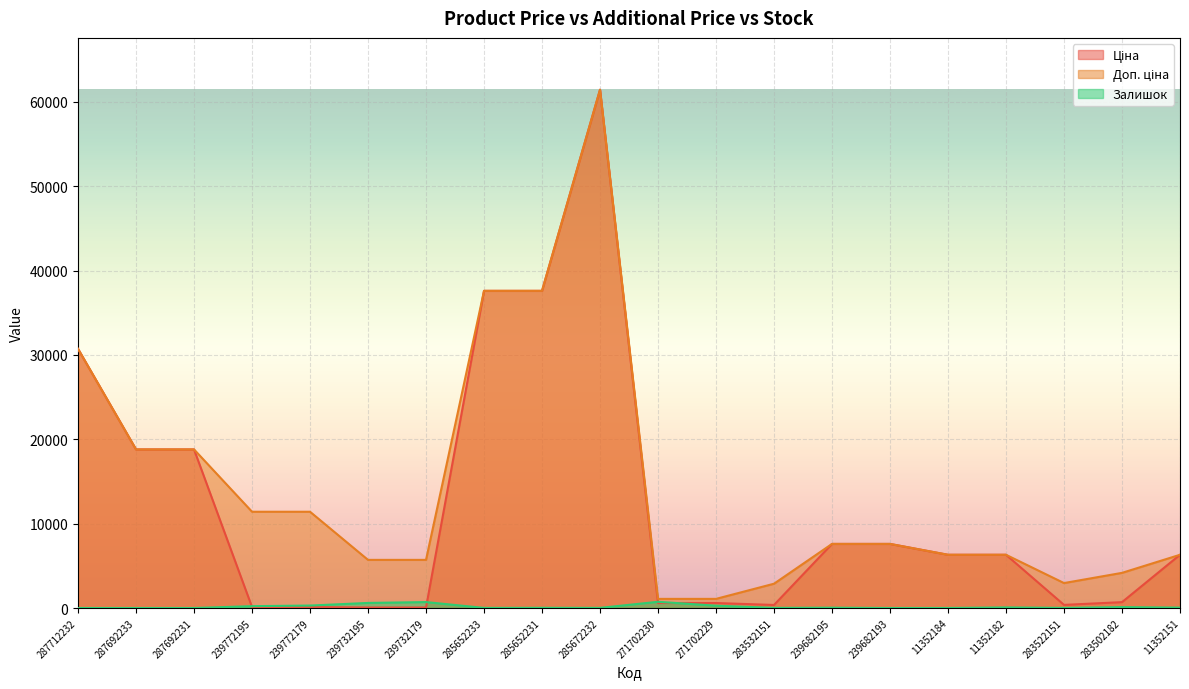

Which series has the largest total across all categories?

Доп. ціна